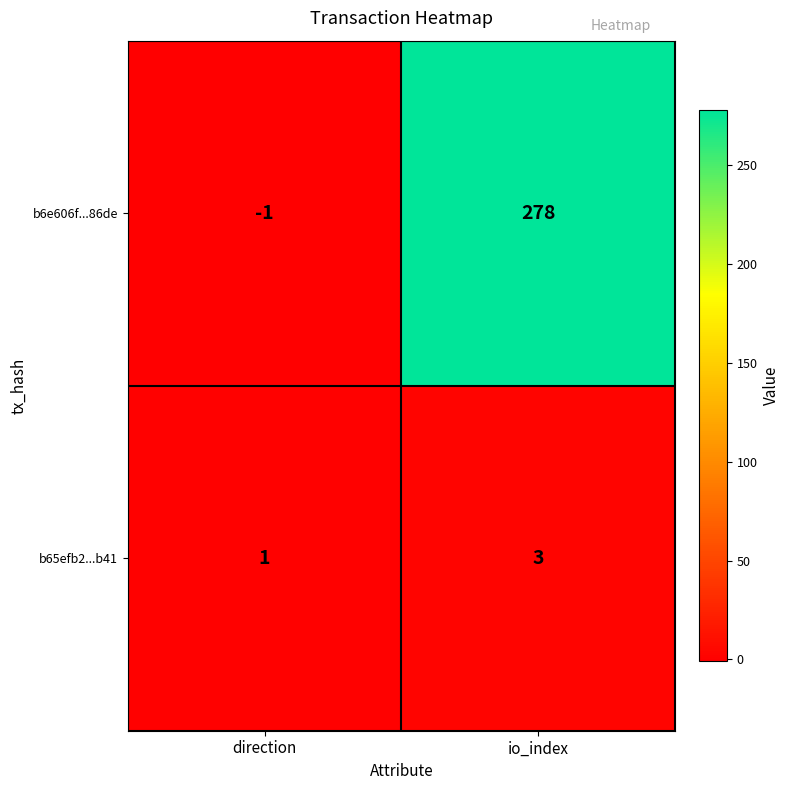

What is the maximum value shown in the chart?

278